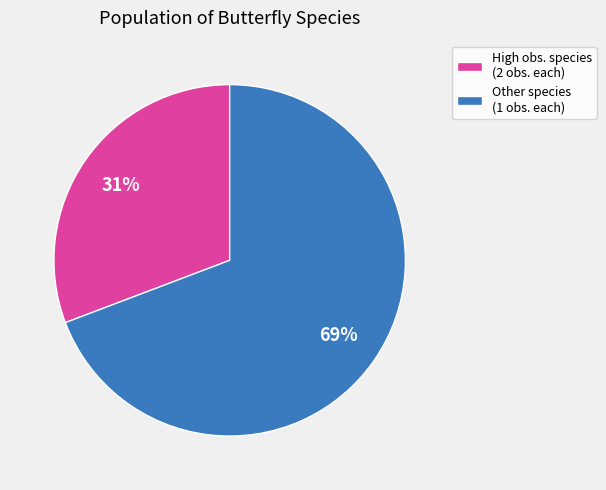

To the nearest percent, what is the average slice percentage?

50%